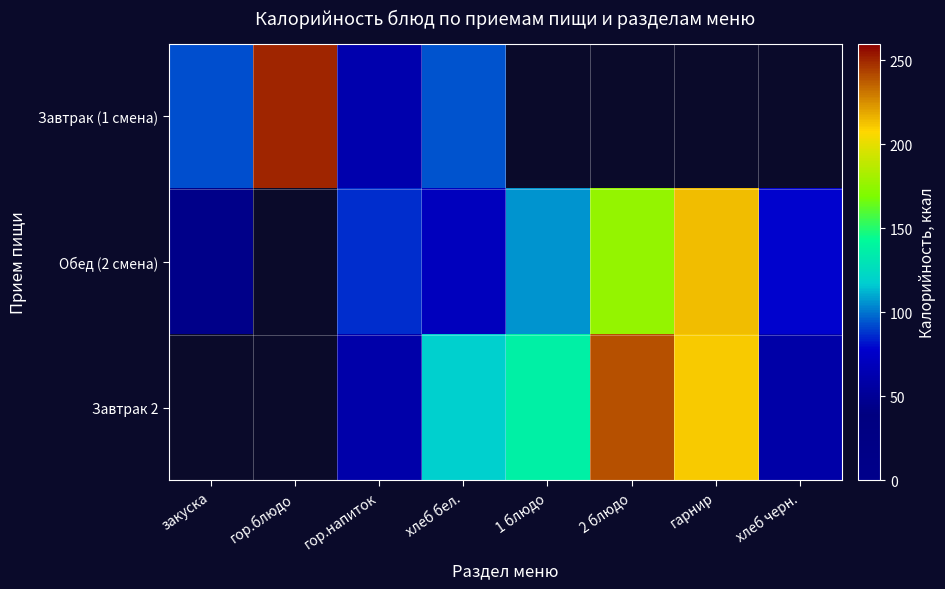

List the series in order of their peak value, highest first.

Завтрак (1 смена), Завтрак 2, Обед (2 смена)